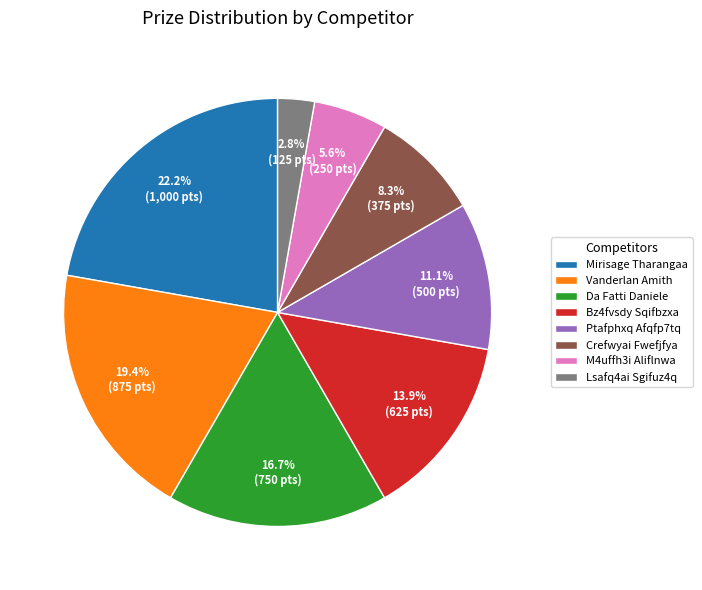

Which has a higher value, Mirisage Tharangaa or Vanderlan Amith?

Mirisage Tharangaa